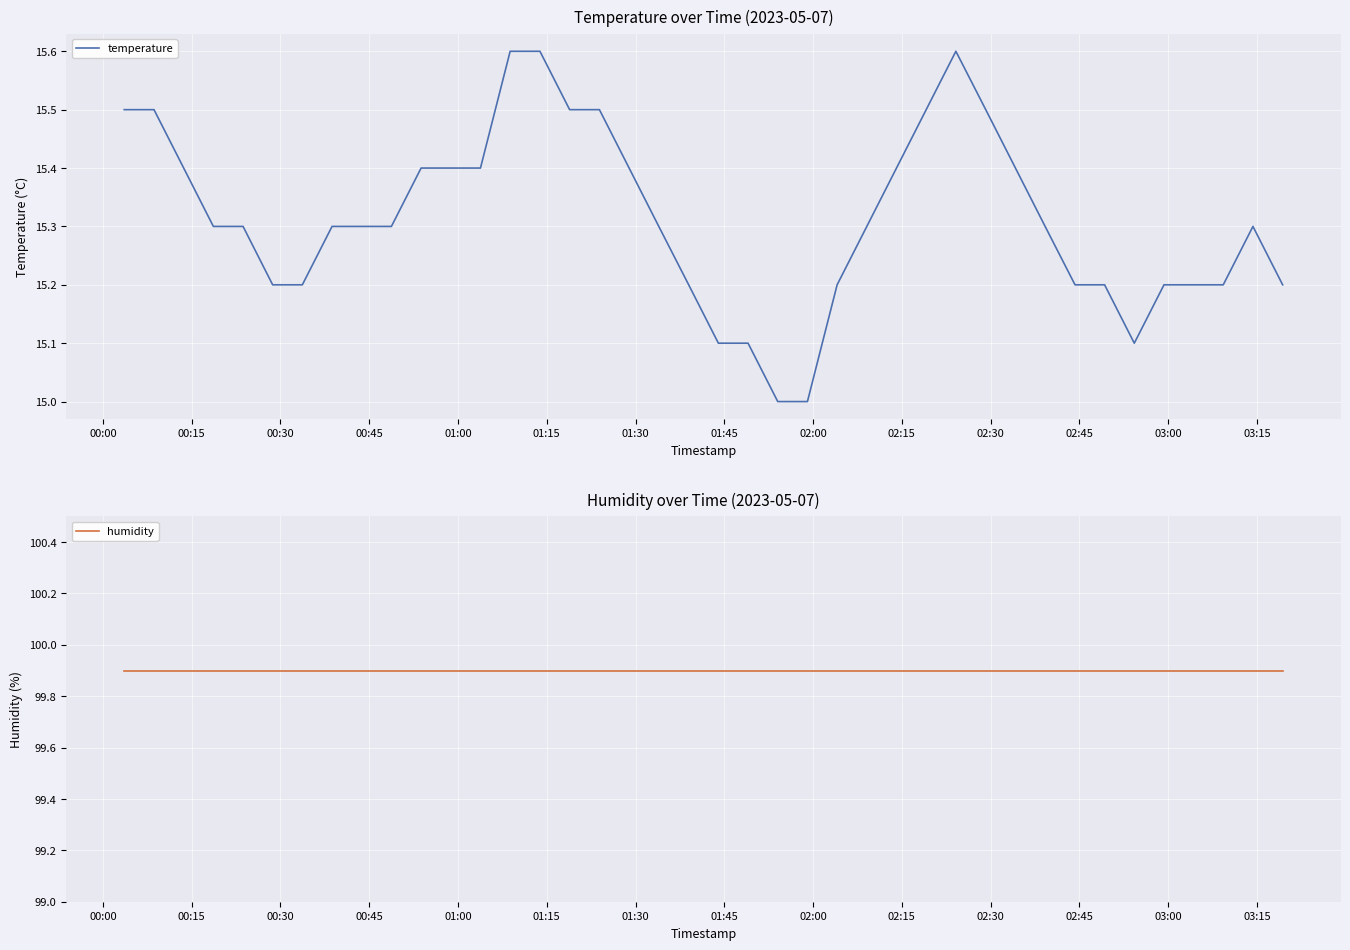

What are all the series names shown in the legend?

temperature, humidity